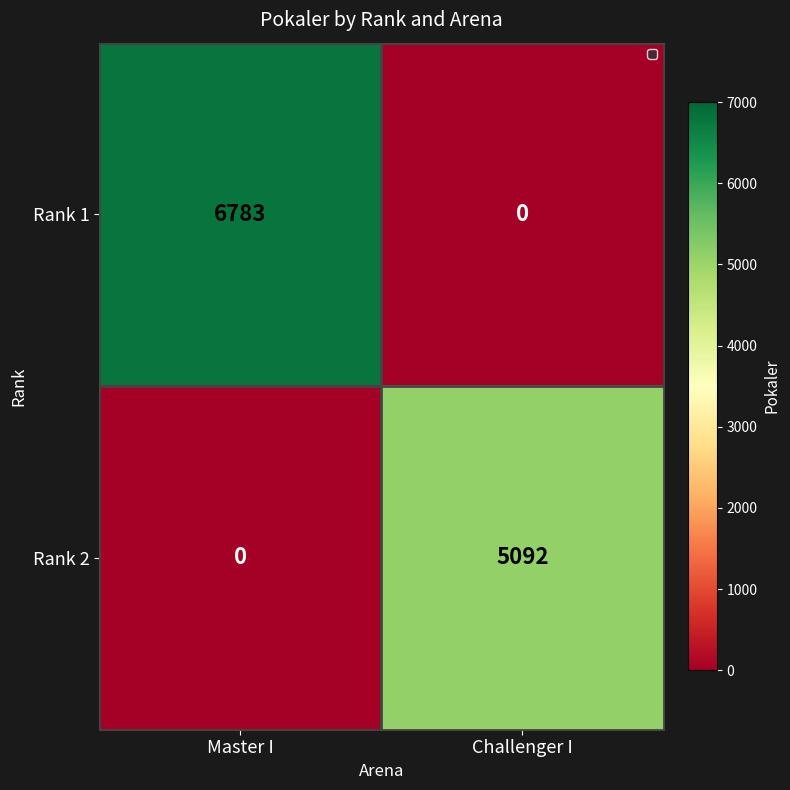

True or false: Rank 2 has a value of 7683 at Challenger I.

False